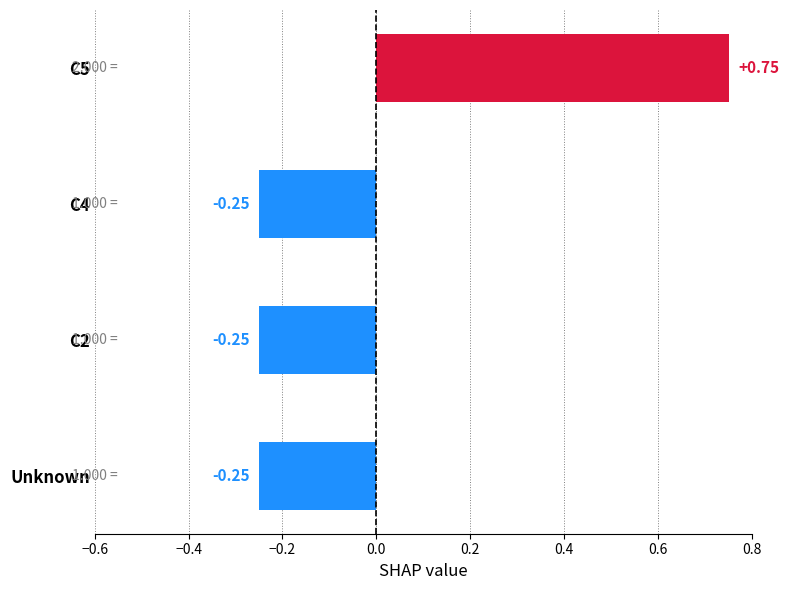

How many data points are less than 0?

3